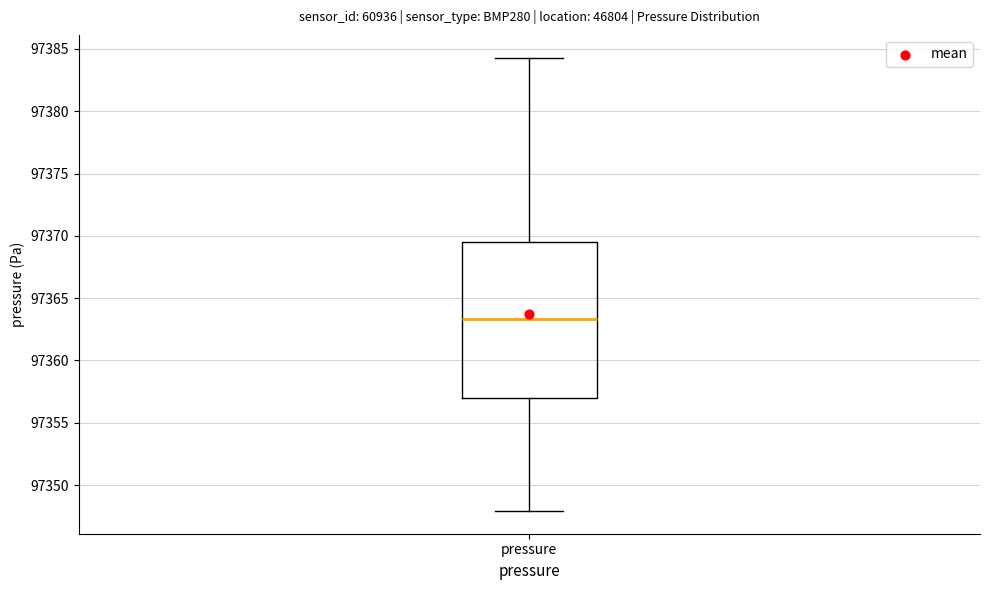

Read this box plot against the y-axis: the position of the median line, the range covered by the box, and the ends of both whiskers. The values are not printed on the chart, so give them approximately, as read against the axis.

median 97363.5, box 97357.0 to 97369.5, whiskers 97348.0 to 97384.5